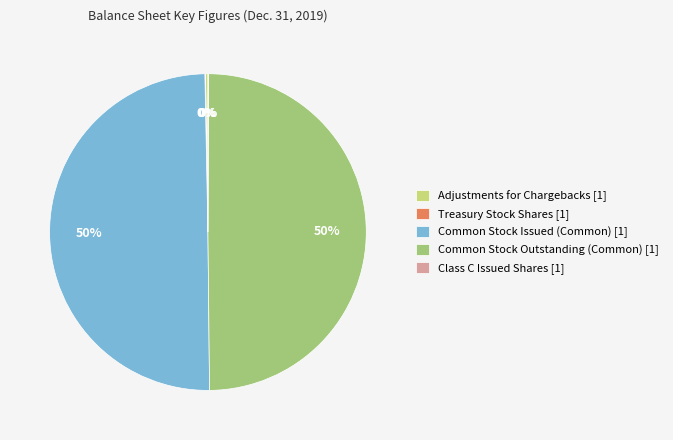

The Common Stock Issued (Common) [1] slice represents 57% of the pie. True or false?

False